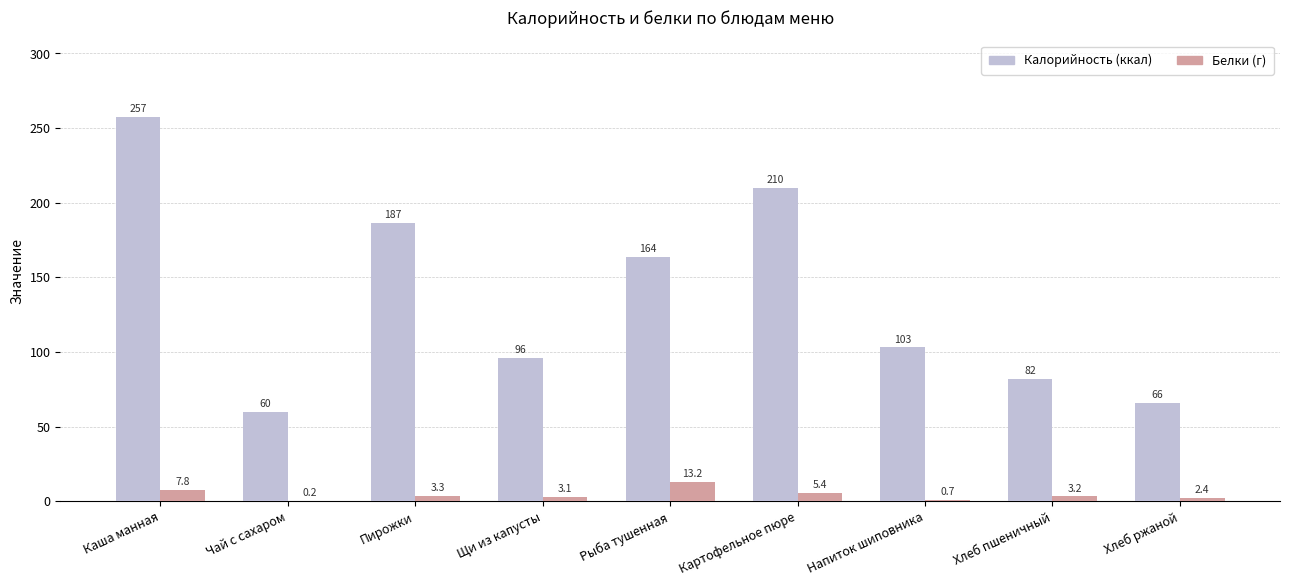

At which category is the sum across all series the highest?

Каша манная